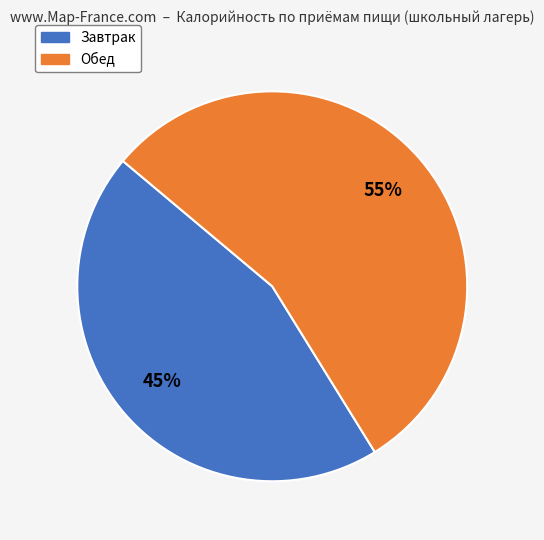

To the nearest percent, what portion does Завтрак represent?

45%